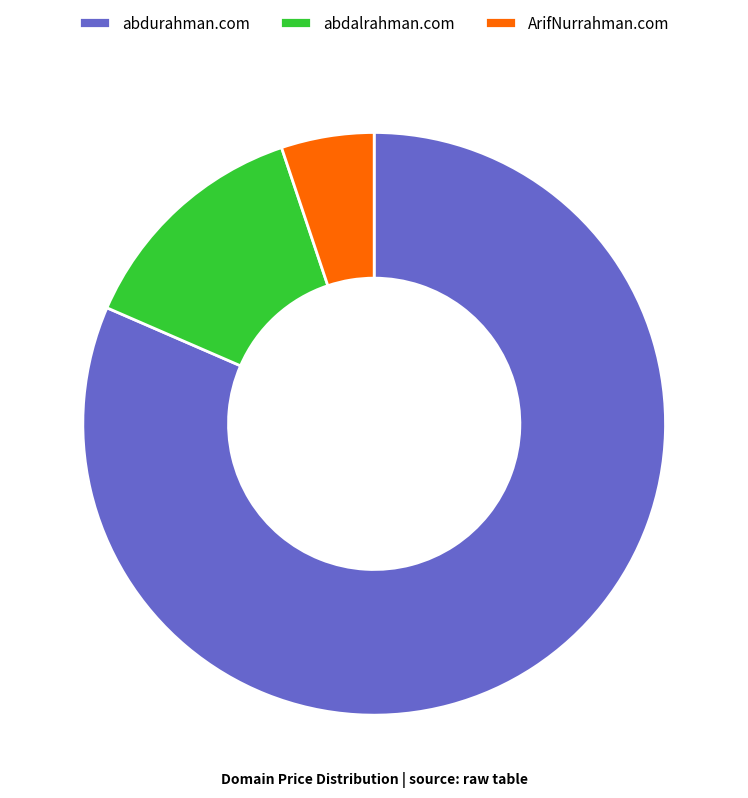

Combined, do ArifNurrahman.com and abdalrahman.com account for over 50%?

No